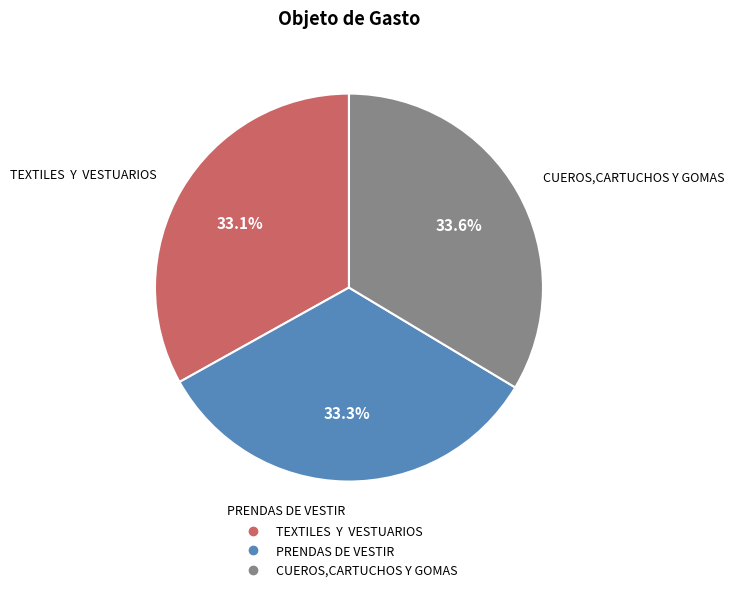

Count the number of slices in the pie.

3